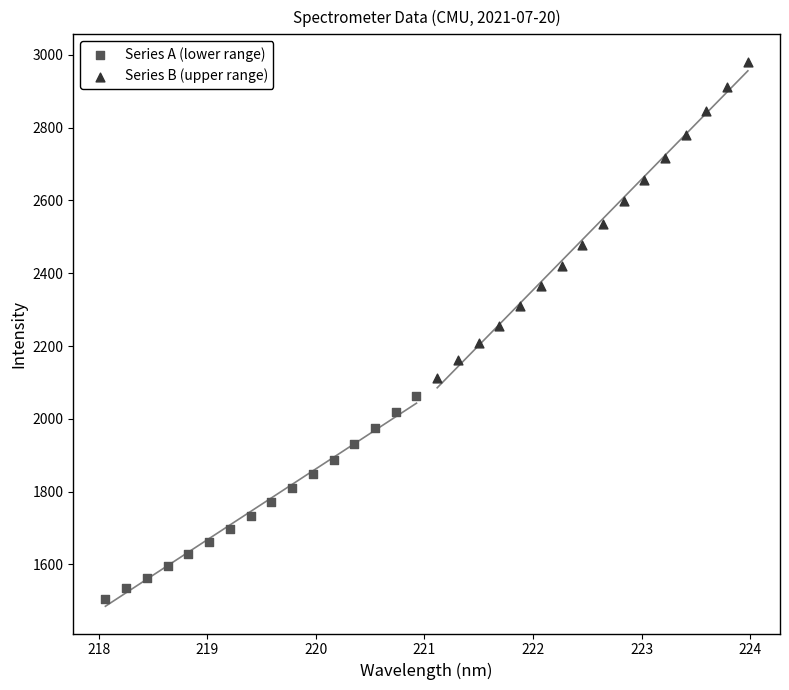

Which series has the largest Y range (max minus min)?

Series B (upper range)